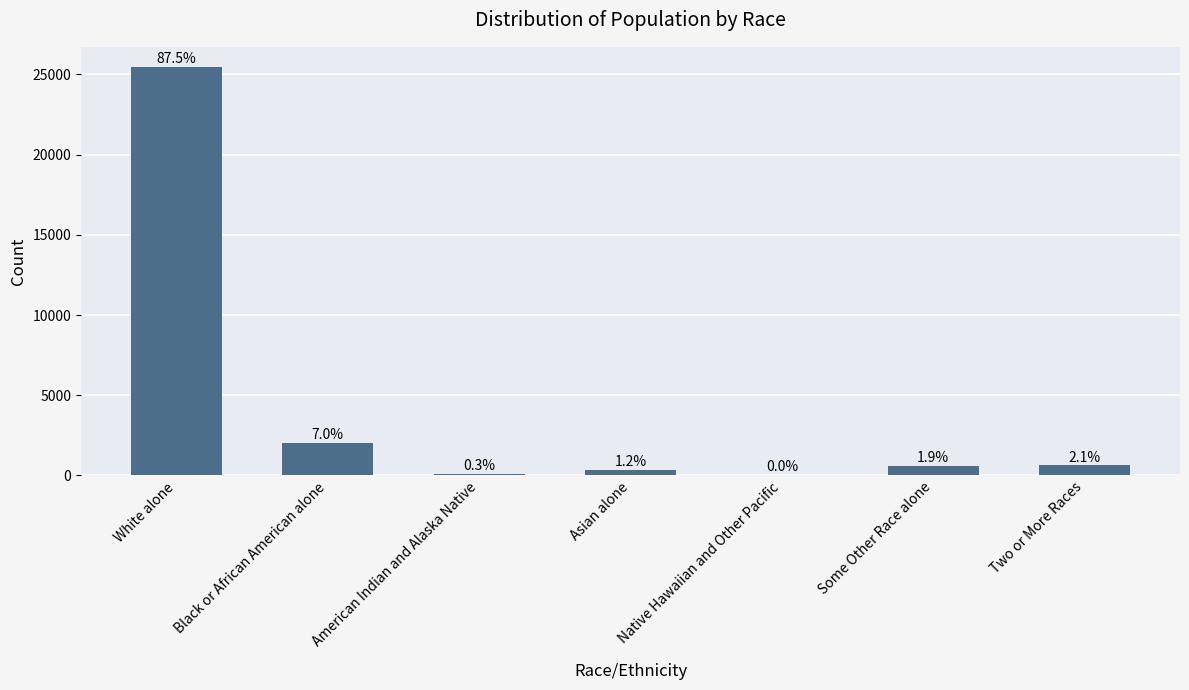

Rank the categories by value from highest to lowest.

White alone, Black or African American alone, Two or More Races, Some Other Race alone, Asian alone, American Indian and Alaska Native, Native Hawaiian and Other Pacific